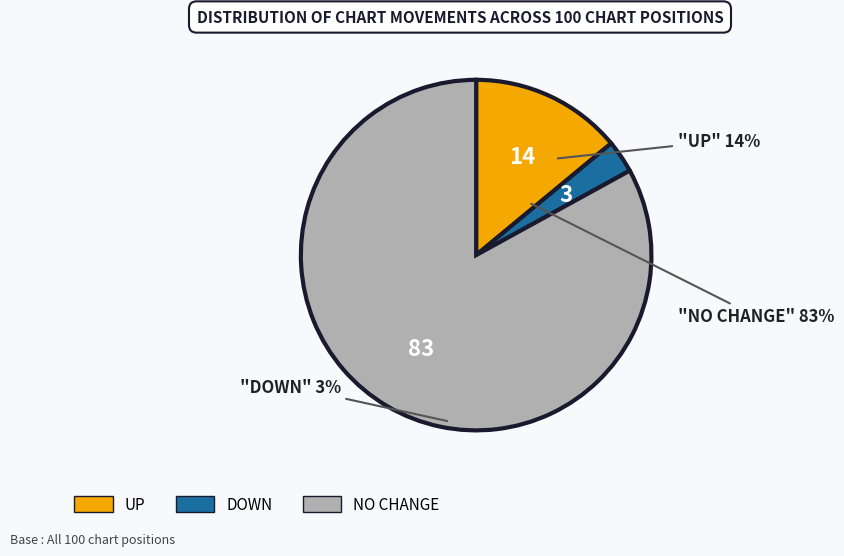

How many slices are in this pie chart?

3